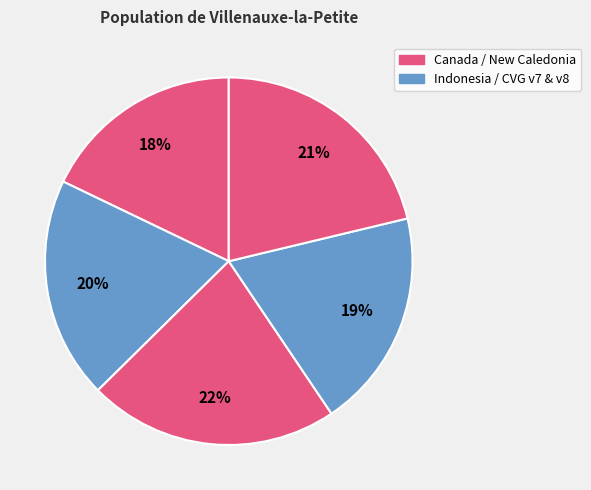

How many slices are in this pie chart?

5